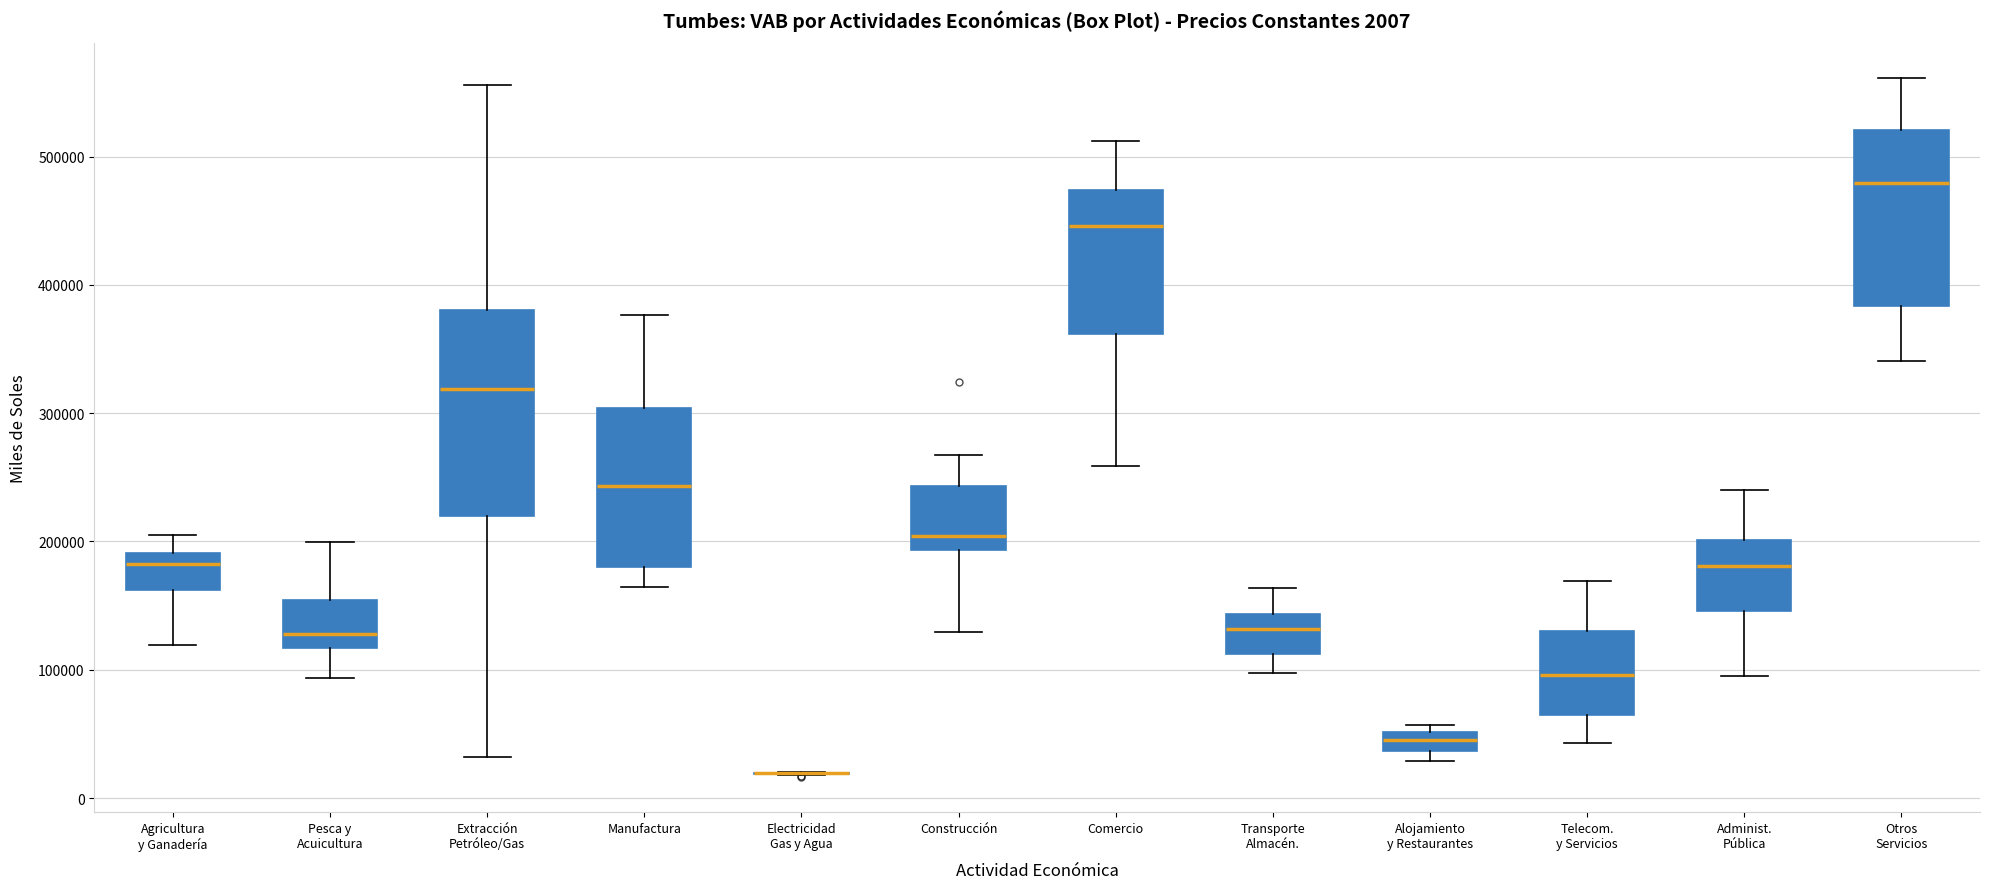

Comparing the boxes themselves (not the whiskers), which one is the tallest?

Extracción Petróleo/Gas